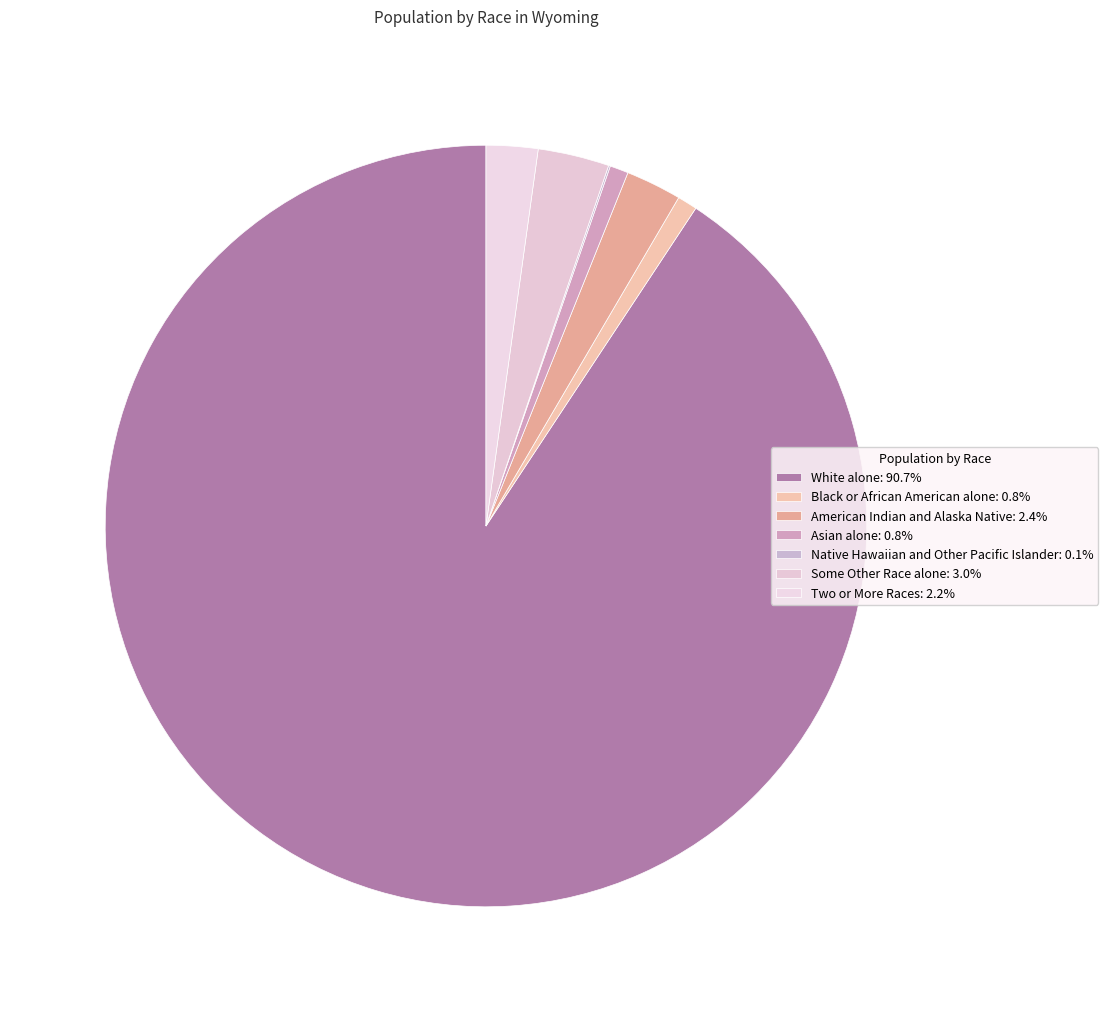

Combined, what portion of the pie is Native Hawaiian and Other Pacific Islander and Two or More Races?

2.3%